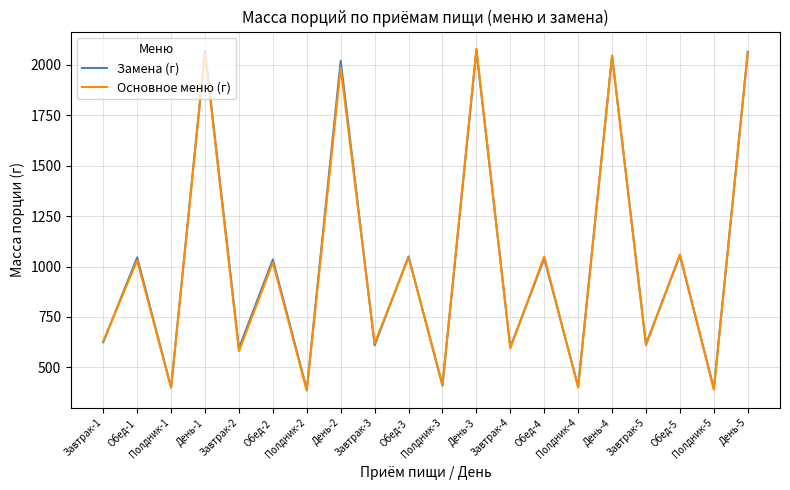

How many interior local peaks does the Замена (г) series have?

9